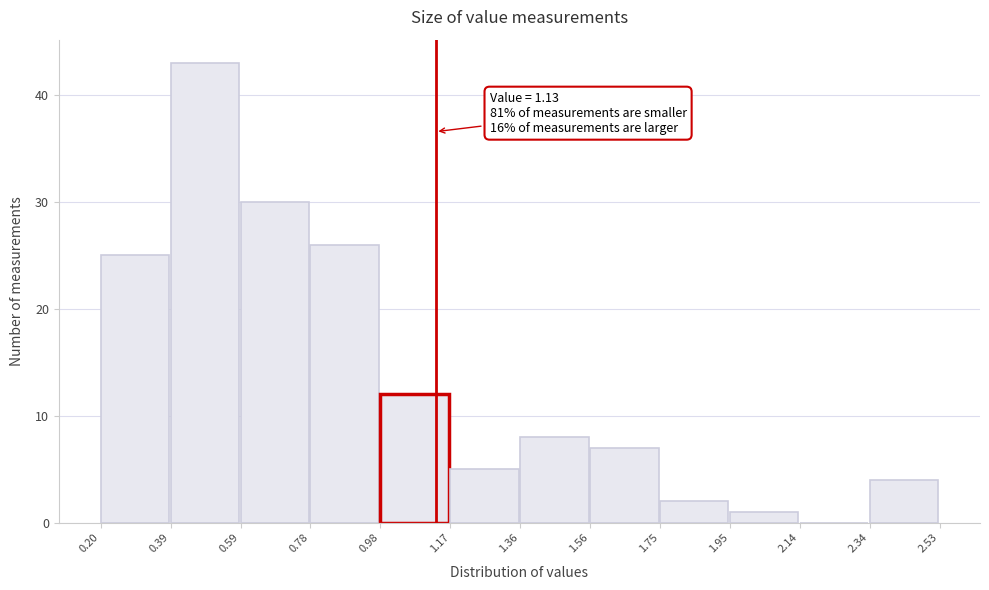

Over which range of the x-axis is the bar tallest?

0.39 to 0.59